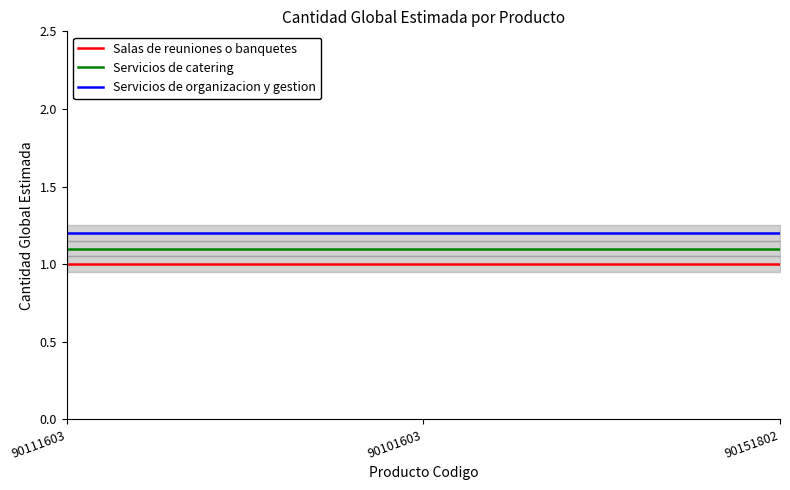

What is the minimum value for Servicios de catering?

1.1